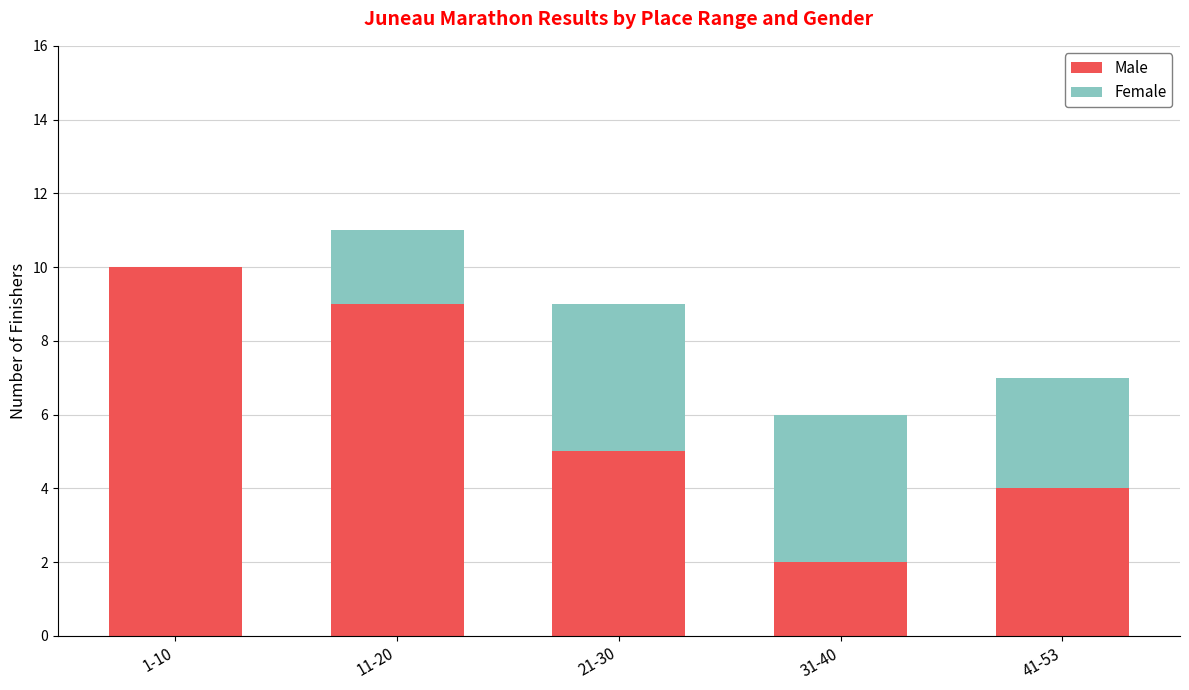

Reading left to right, what are the values for Male?

1-10=10	11-20=9	21-30=5	31-40=2	41-53=4